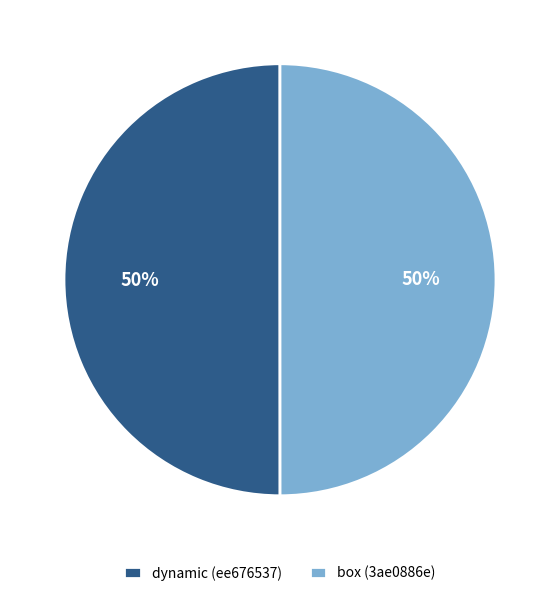

To the nearest percent, what portion does dynamic (ee676537) represent?

50%